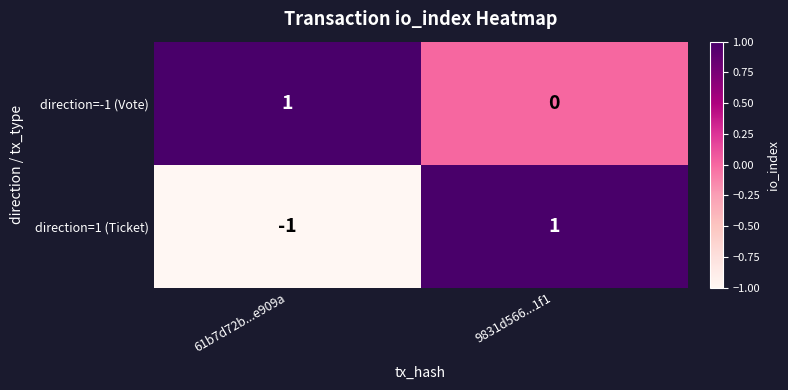

Is it true that direction=-1 (Vote) equals 1 at 61b7d72b...e909a?

True